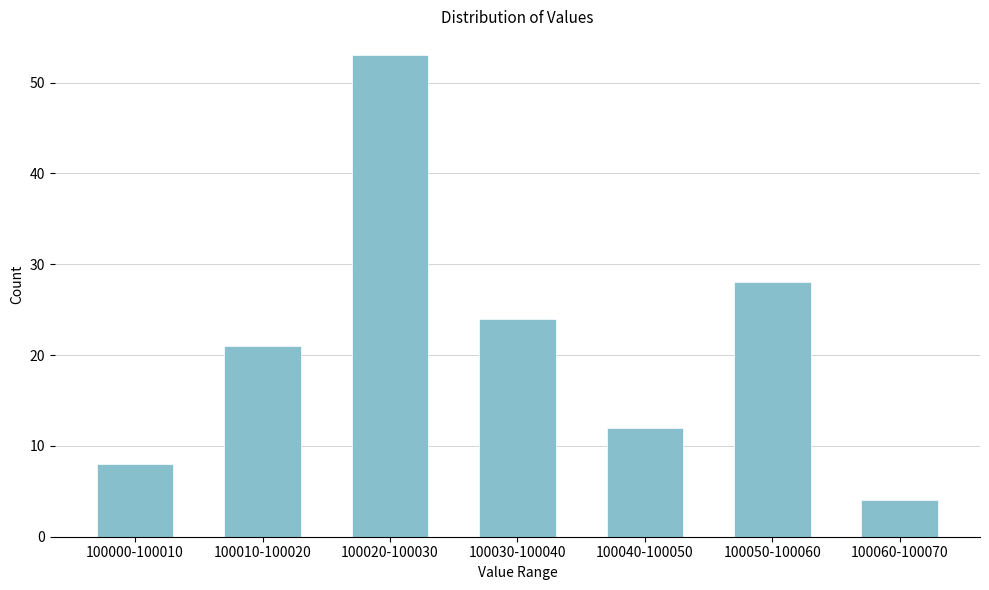

Reading left to right, extract all data points from this chart.

8	21	53	24	12	28	4